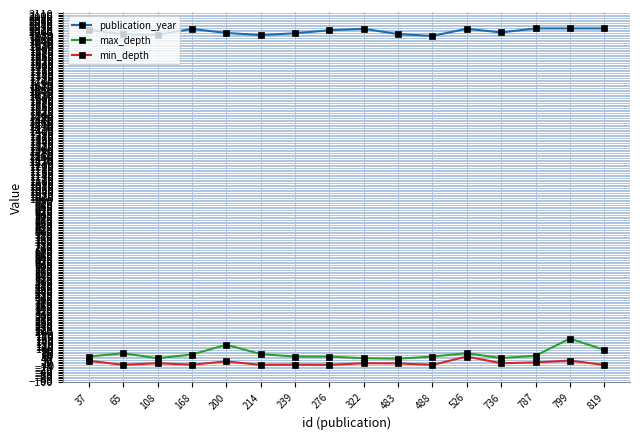

Does the chart have visible grid lines?

Yes